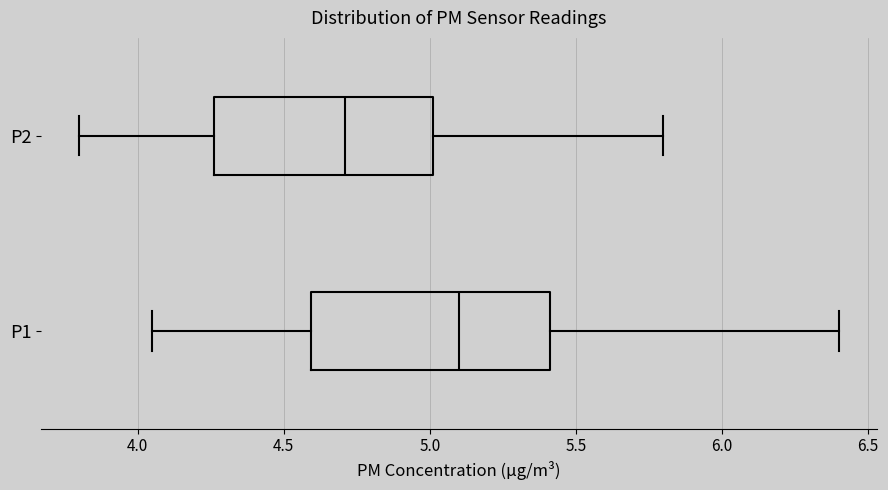

Where is the right edge of the box for P2 on the x-axis? The values are not printed on the chart, so give them approximately, as read against the axis.

5.00